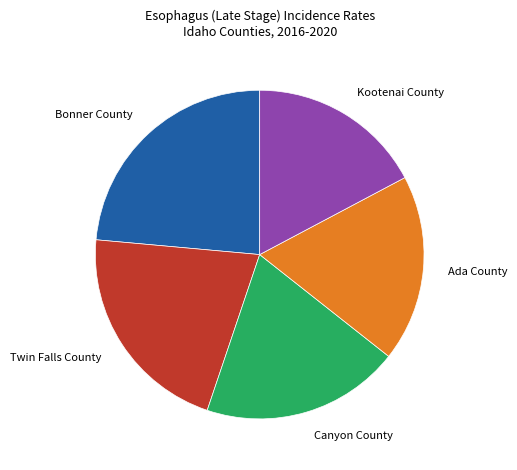

Combined, do Ada County and Canyon County account for over 50%?

No